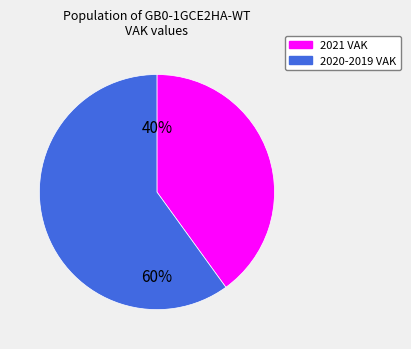

Does any single category account for the majority?

Yes